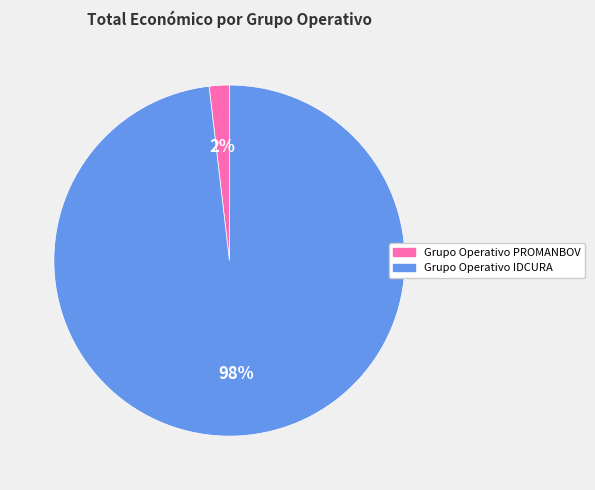

Does Grupo Operativo IDCURA account for over 50% of the chart?

Yes